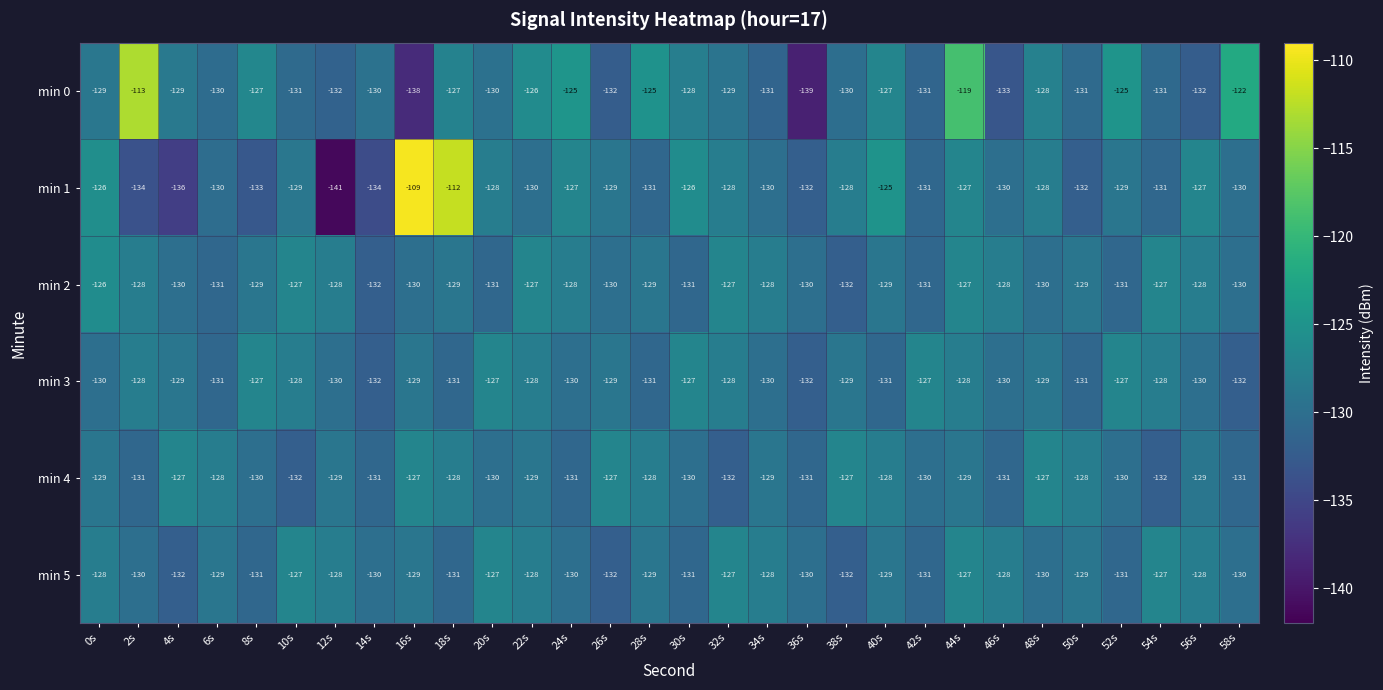

At which label does min 1 first exceed -129?

0s